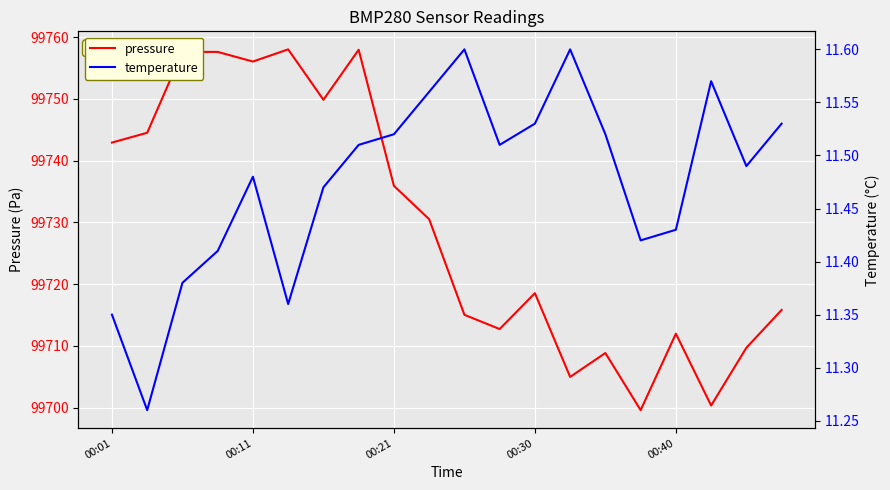

The temperature series shows 11.4 at 5. True or false?

True